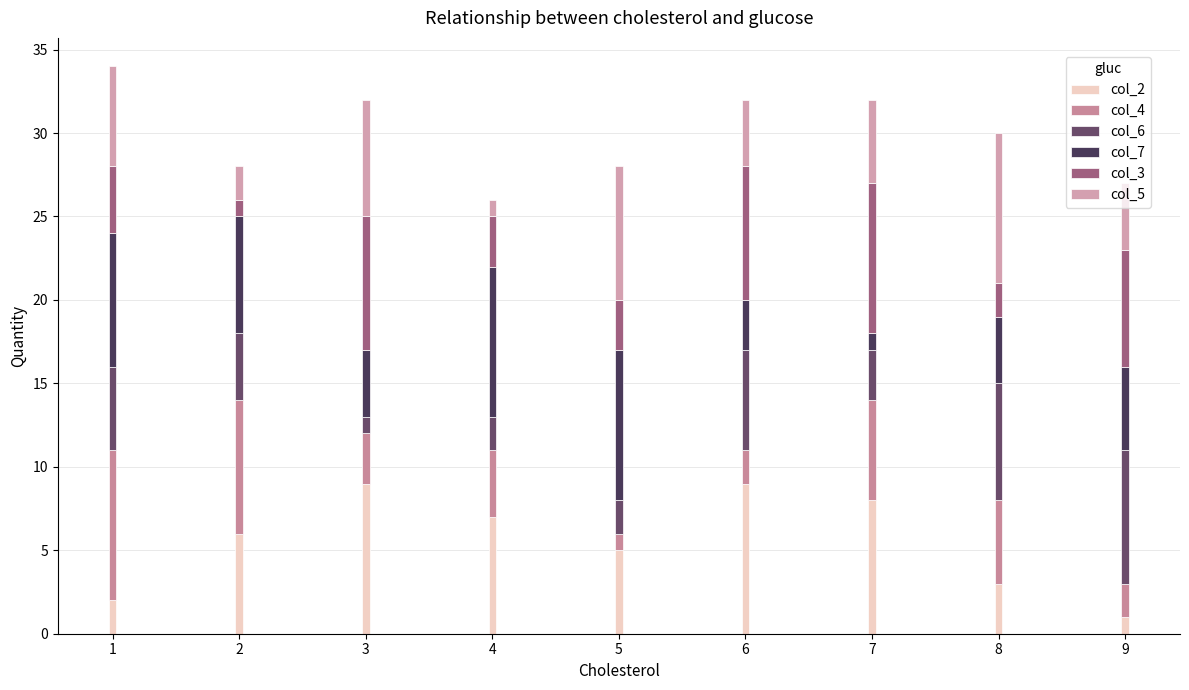

The value of col_2 at 1 is 2. True or false?

True